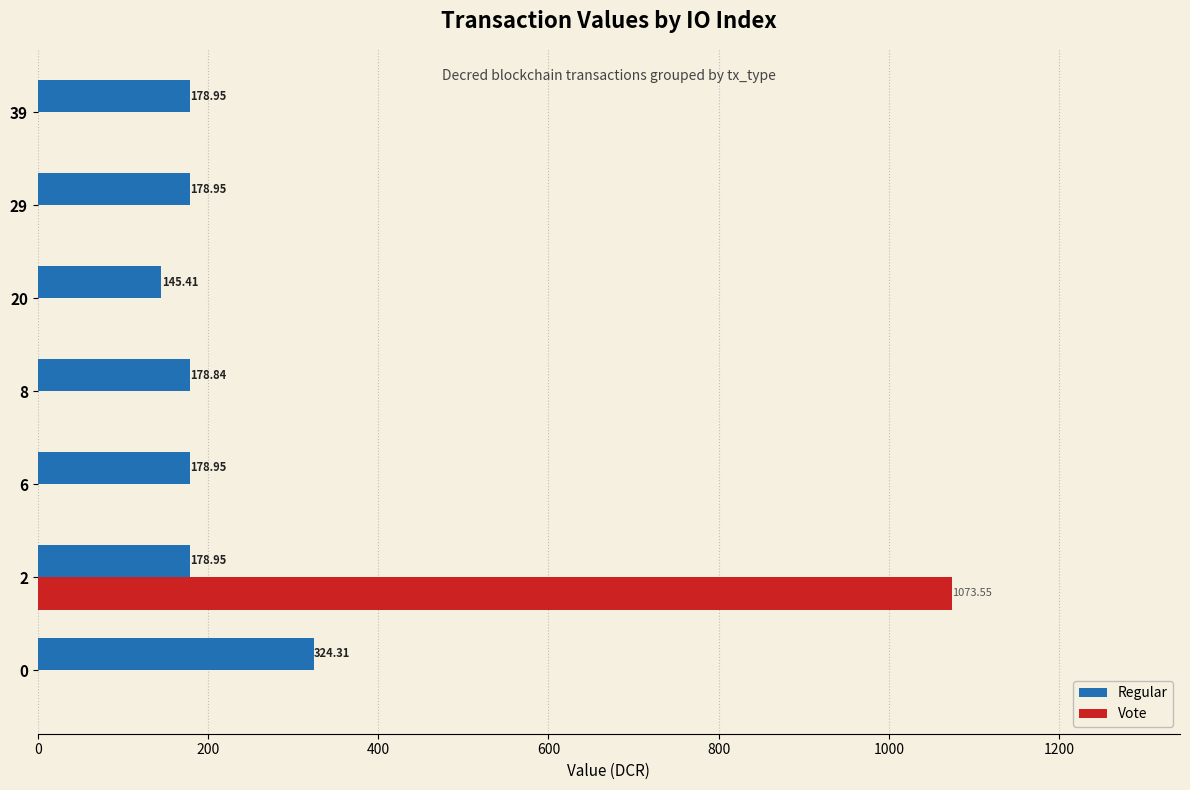

What is the sum of the Regular values at 0 and 20?

469.7